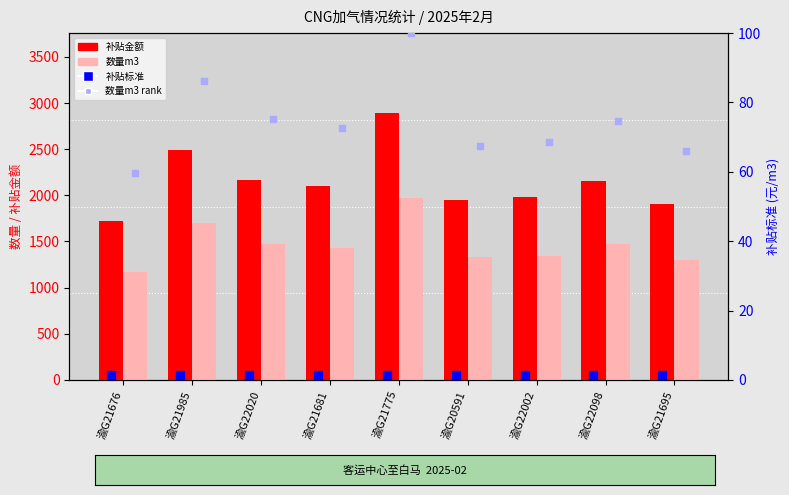

What is the total value across all series at 渝G20591?

3347.0